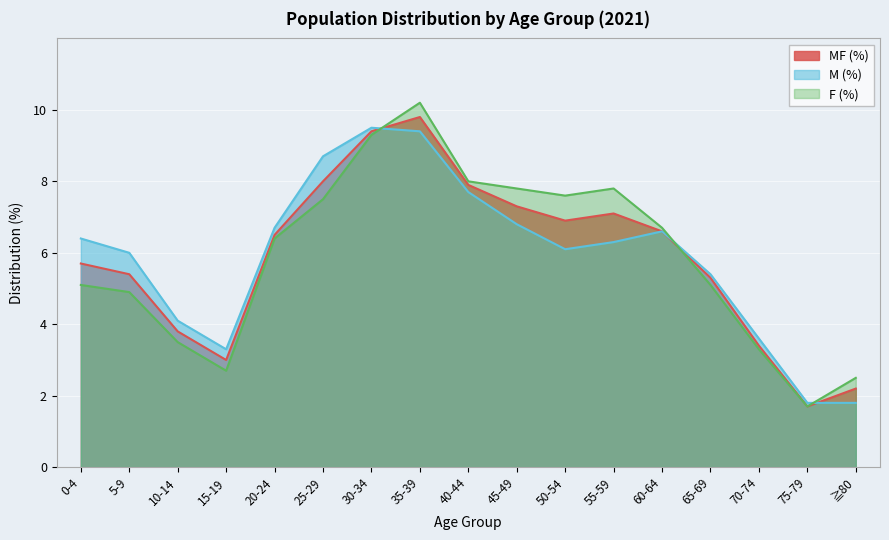

Where do MF (%) and F (%) first cross each other?

30-34 and 35-39